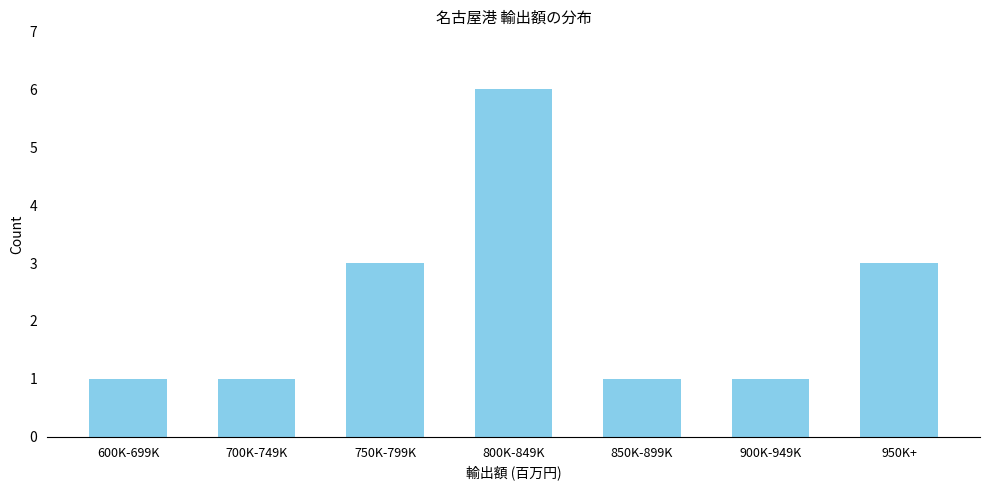

Reading left to right, what are all the values shown in this chart?

600K-699K=1	700K-749K=1	750K-799K=3	800K-849K=6	850K-899K=1	900K-949K=1	950K+=3